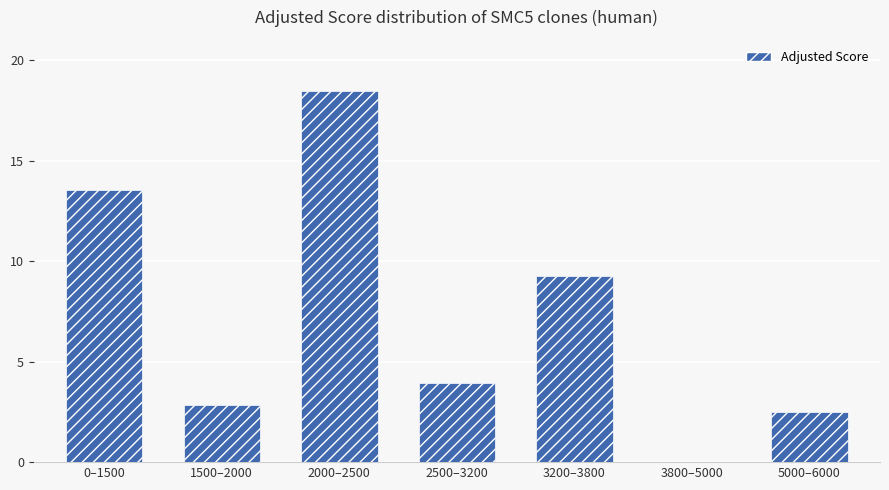

What is the sum of all values?

50.5